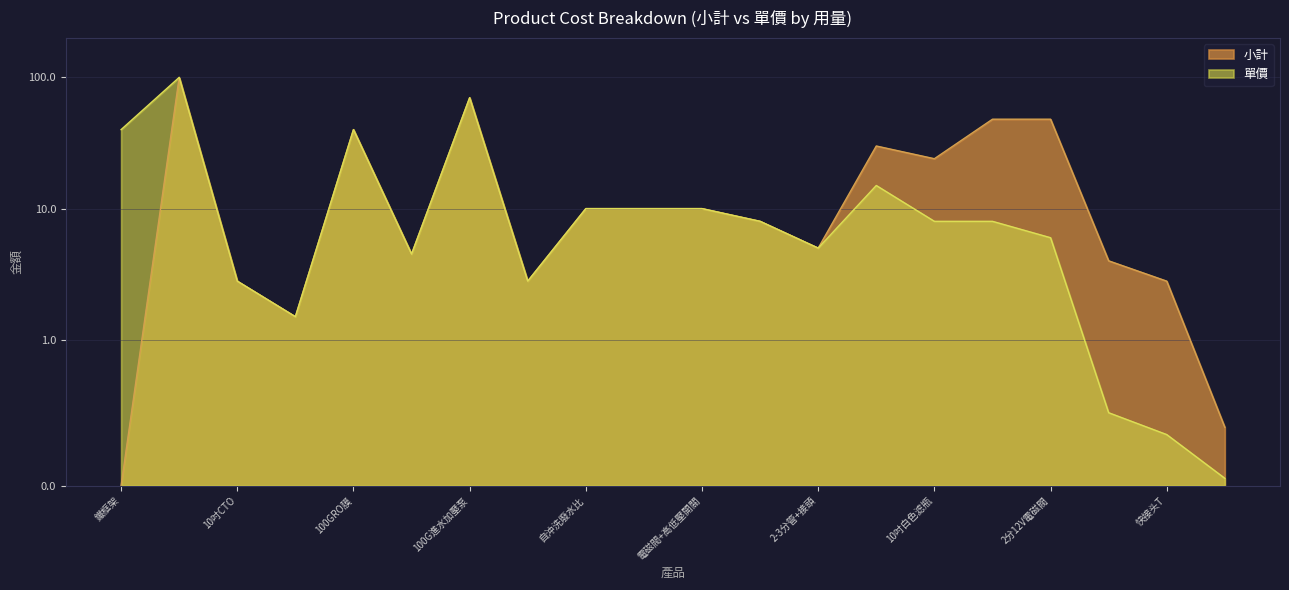

How many times do 單價 and 小計 cross each other?

1